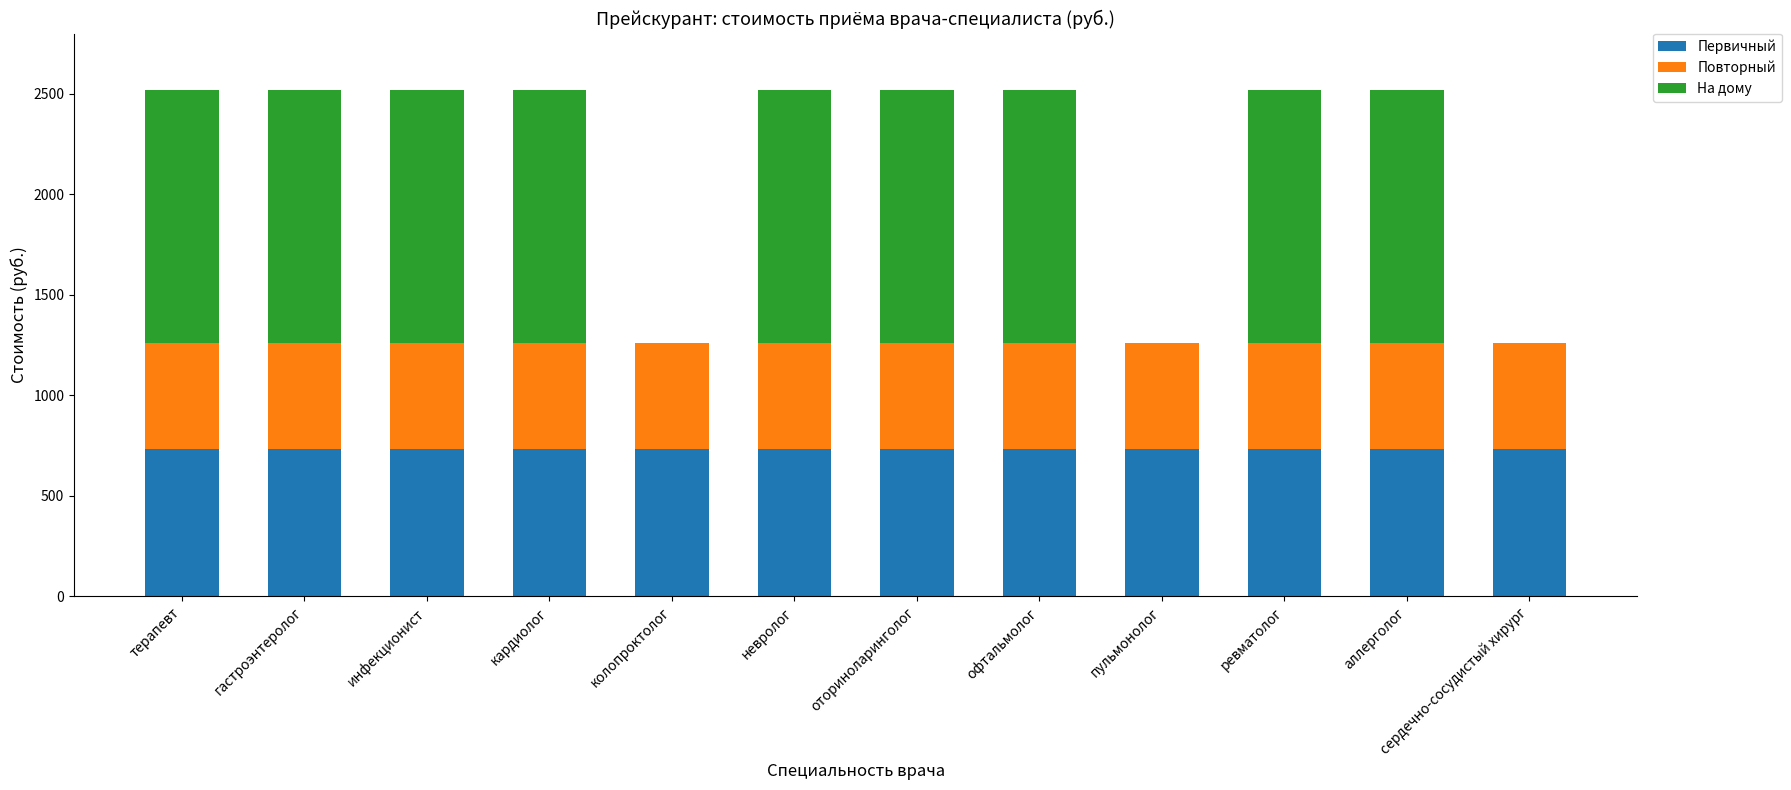

True or false: Первичный has a value of 1207 at инфекционист.

False